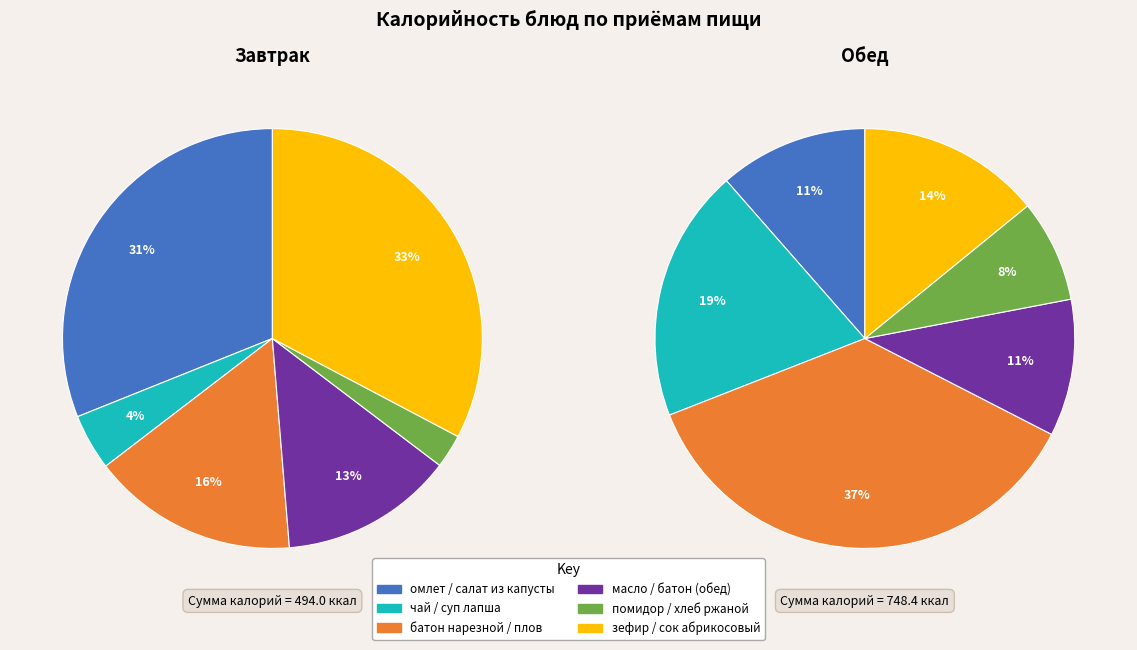

The чай с сахаром slice represents 10% of the pie. True or false?

False